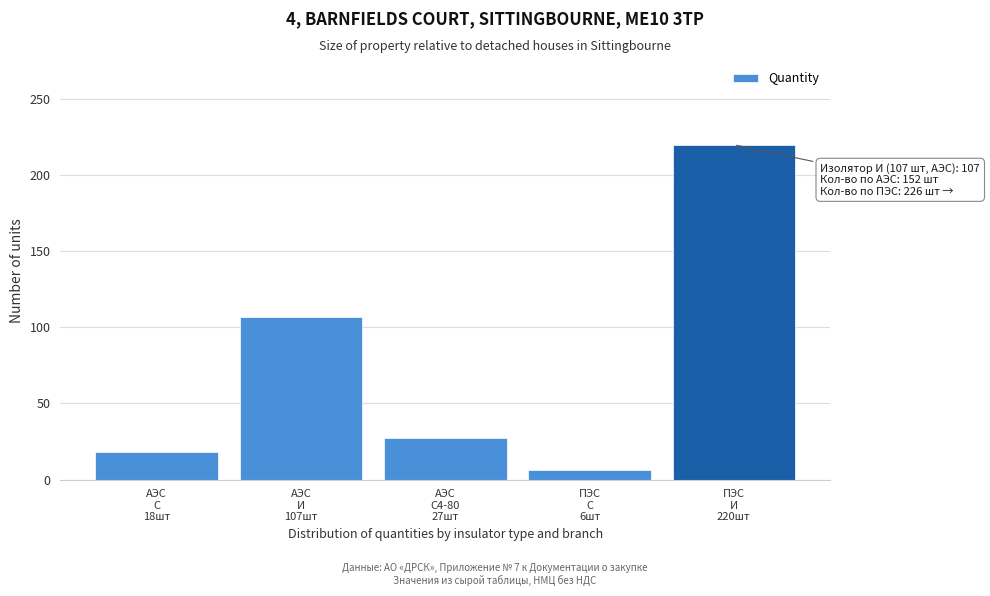

Reading right to left, list all the values displayed in this chart.

220	6	27	107	18